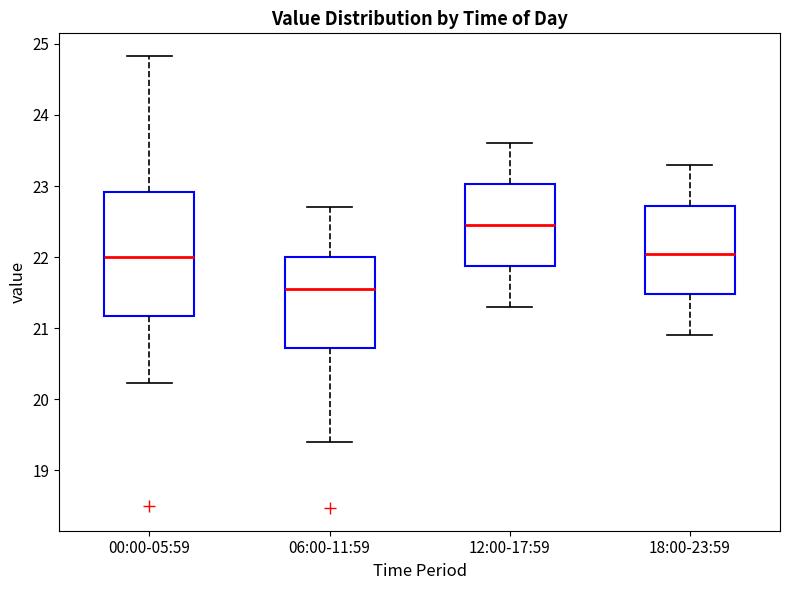

Reading left to right, read every box against the y-axis: the position of its median line, the range the box covers, and the ends of its whiskers. The values are not printed on the chart, so give them approximately, as read against the axis.

00:00-05:59: median 22.0, box 21.2 to 22.9, whiskers 20.2 to 24.8
06:00-11:59: median 21.6, box 20.7 to 22.0, whiskers 19.4 to 22.7
12:00-17:59: median 22.5, box 21.9 to 23.0, whiskers 21.3 to 23.6
18:00-23:59: median 22.1, box 21.5 to 22.7, whiskers 20.9 to 23.3